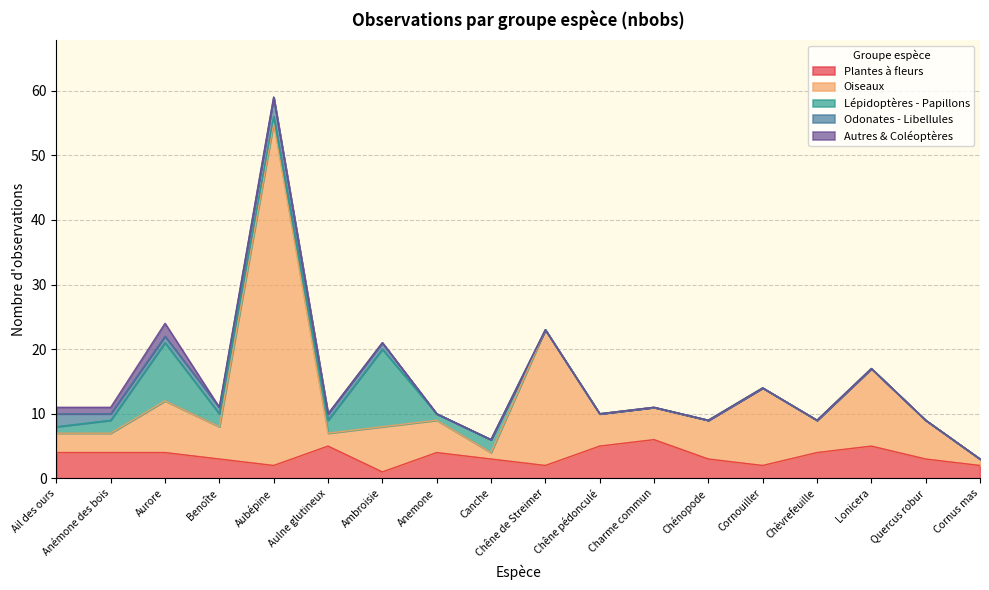

At which category does the chart reach its peak across all series?

Aubépine